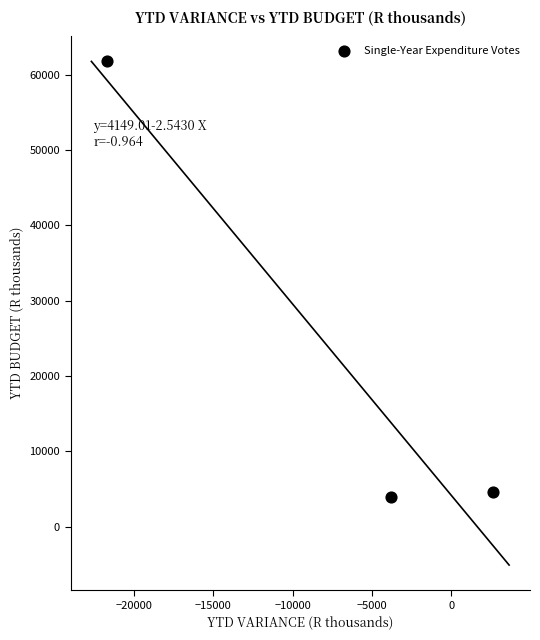

What is the range of X values (max minus min)?

24304.7